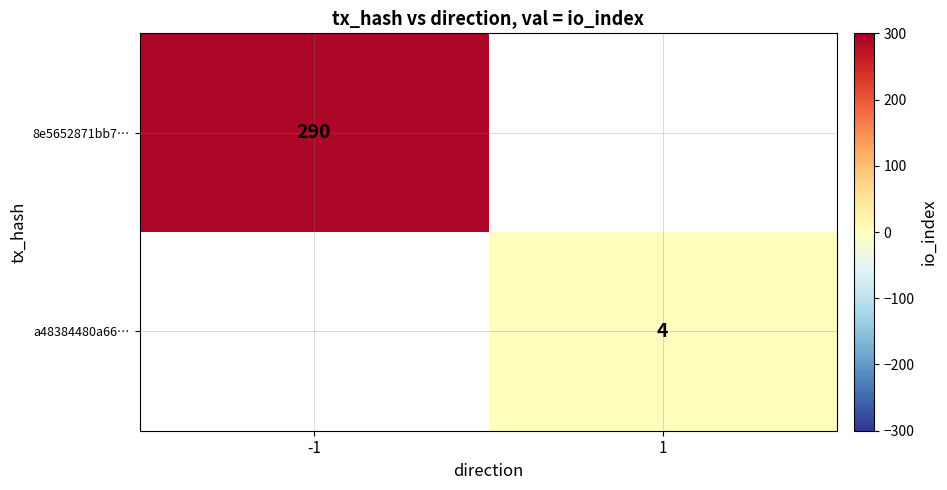

The 8e5652871bb7… series shows 290 at -1. True or false?

True